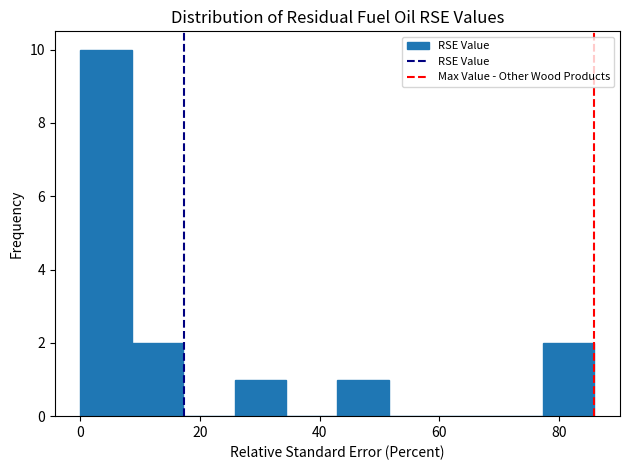

How tall is the bar that spans 0 to 8 on the x-axis? Neither the bar edges nor the heights are printed on the chart, so give them approximately, as read against the axes.

10